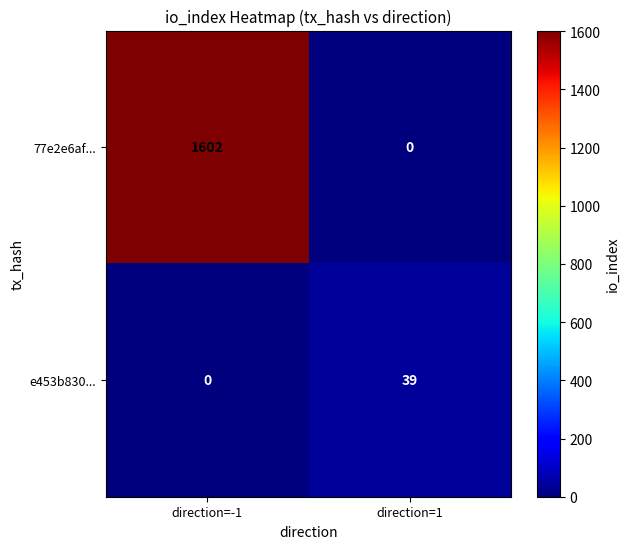

Reading left to right, extract all data points from this chart.

77e2e6af...: direction=-1=1602	direction=1=0
e453b830...: direction=-1=0	direction=1=39